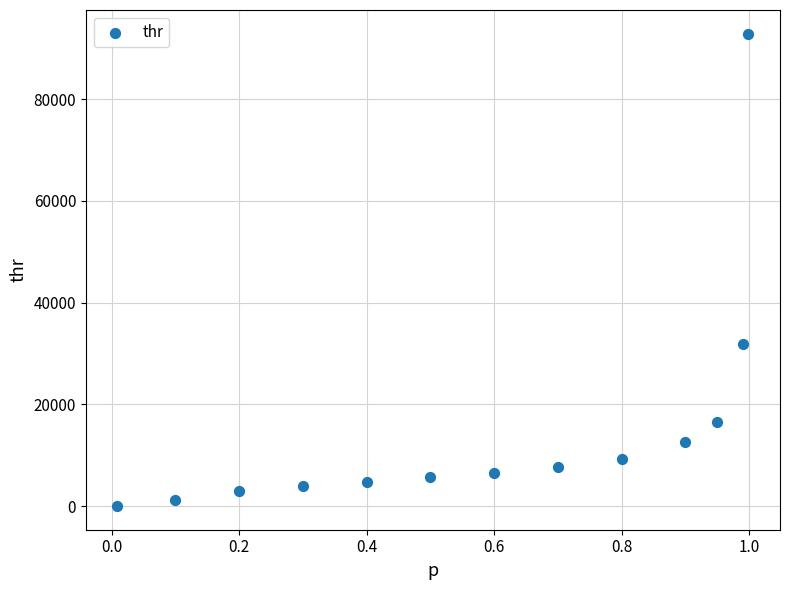

What is the range of Y values (max minus min)?

92875.5